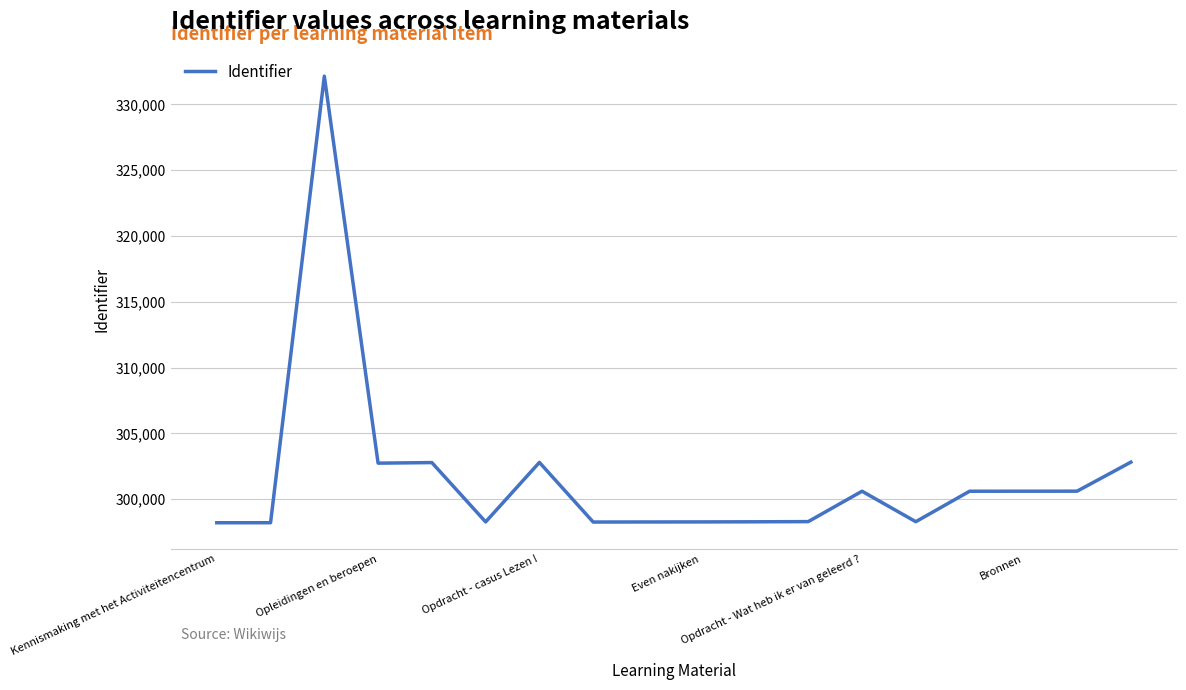

What is the difference between the maximum and minimum values?

33933